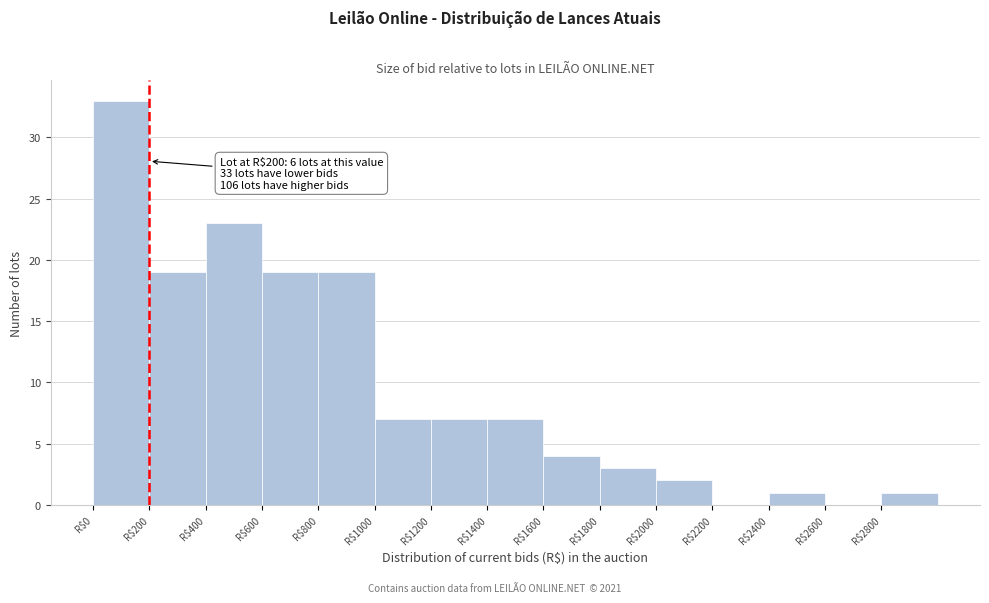

Which range on the x-axis has the tallest bar?

0 to 200